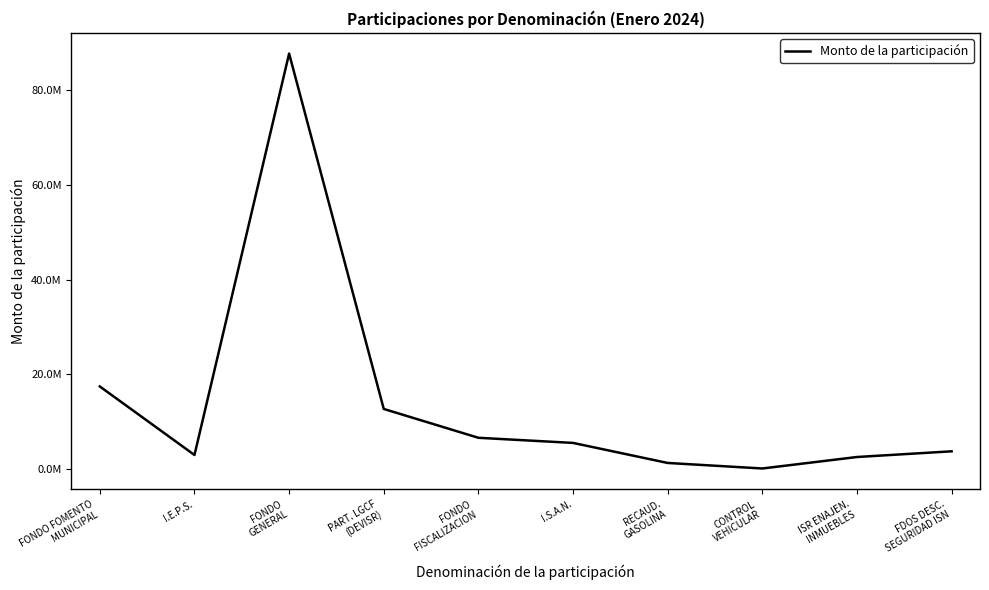

List the labels in order of value, smallest first.

CONTROL
VEHICULAR, RECAUD.
GASOLINA, ISR ENAJEN.
INMUEBLES, I.E.P.S., FDOS DESC.
SEGURIDAD ISN, I.S.A.N., FONDO
FISCALIZACION, PART. LGCF
(DEVISR), FONDO FOMENTO
MUNICIPAL, FONDO
GENERAL